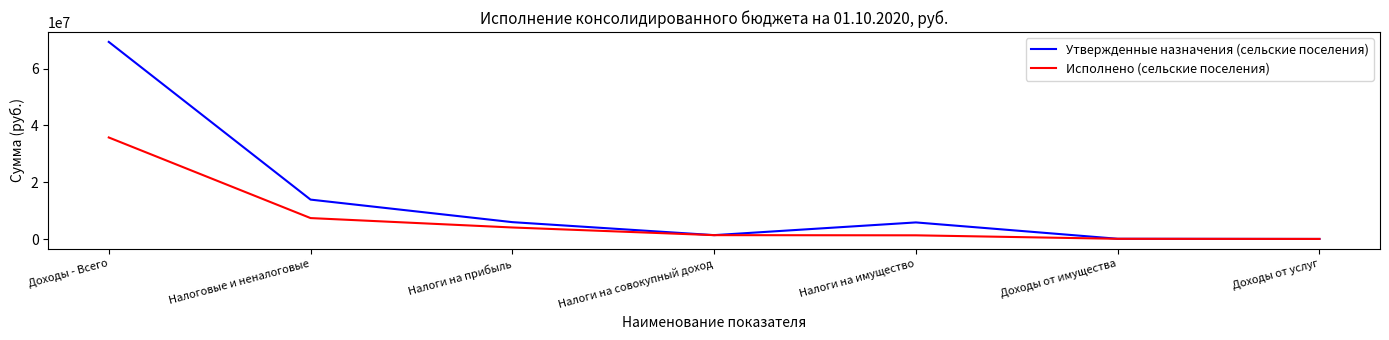

List the series in order of their peak value, highest first.

Утвержденные назначения (сельские поселения), Исполнено (сельские поселения)